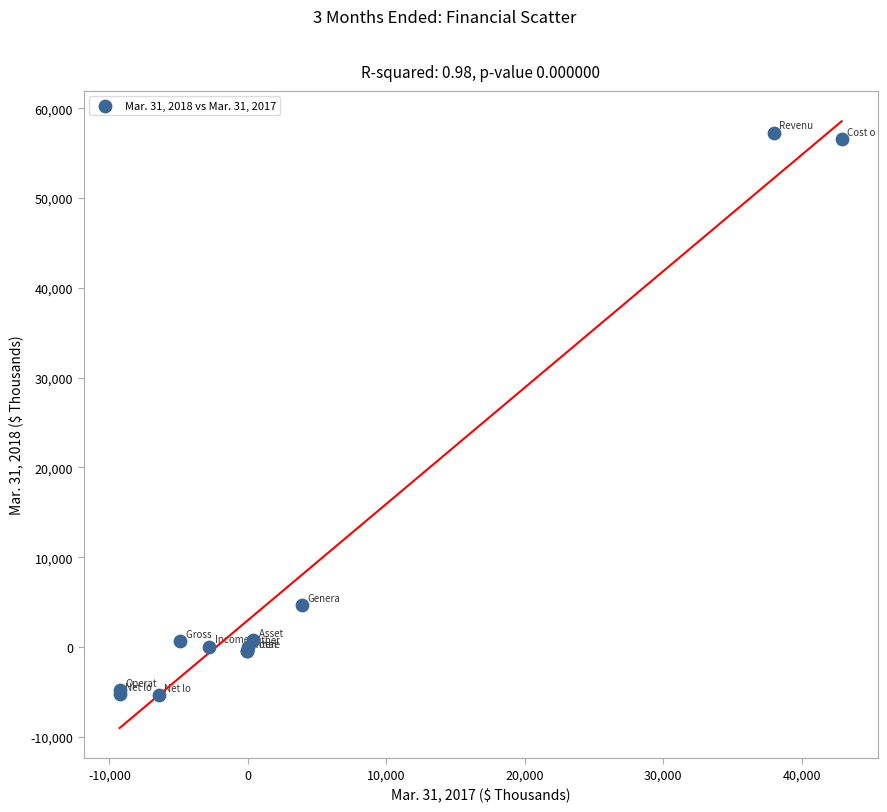

What Y value in the scatter plot is closest to 25997?

4709